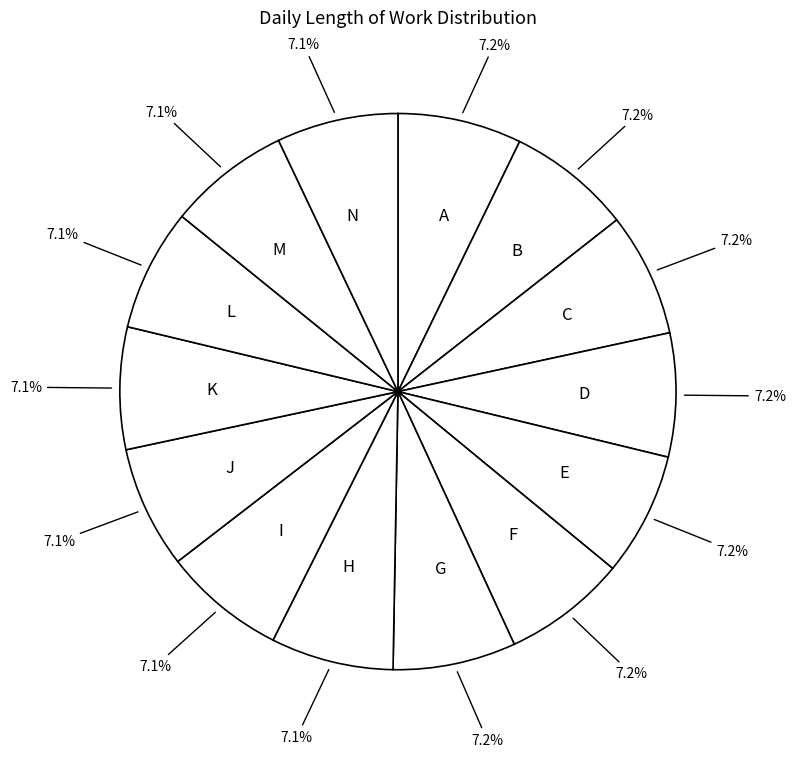

What portion of the pie excludes G?

92.8%